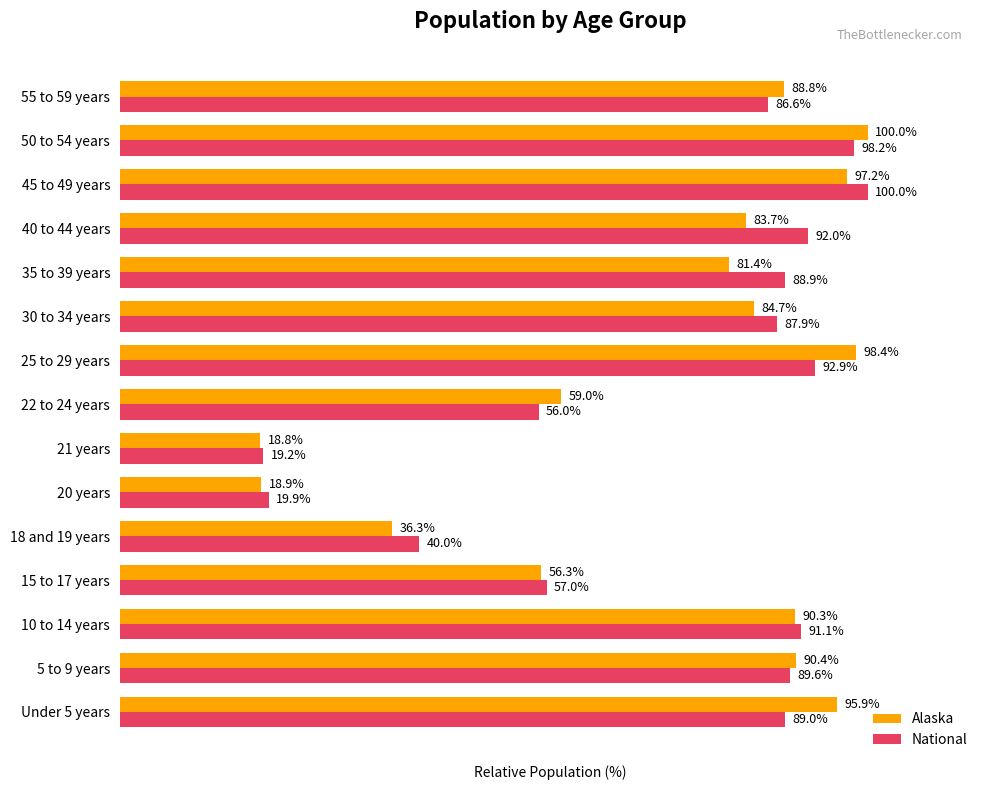

Which series has the widest spread of values?

Alaska